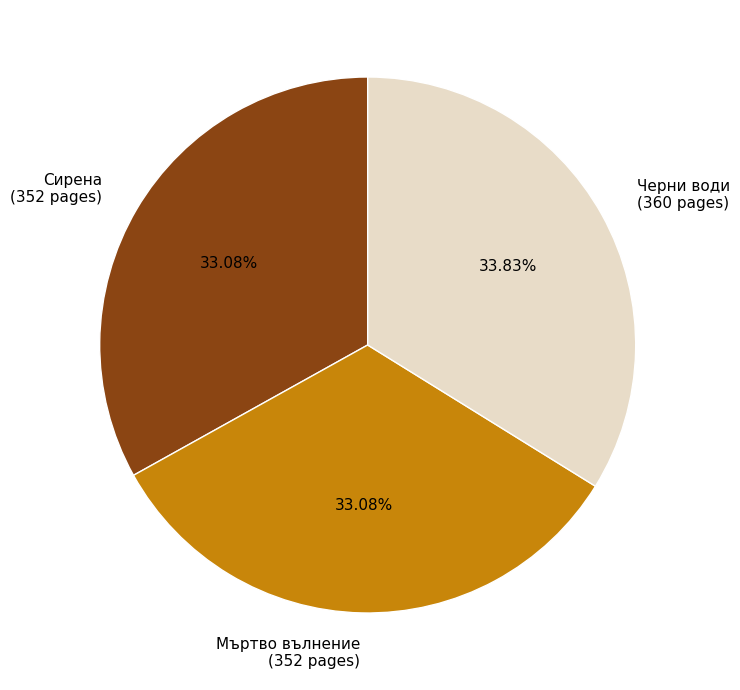

Between Мъртво вълнение (352 pages) and Черни води (360 pages), which is larger?

Черни води (360 pages)